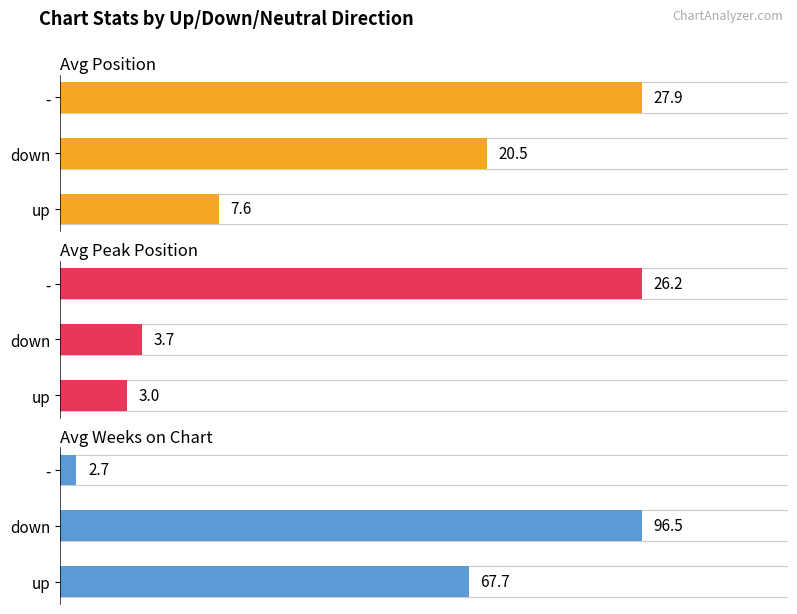

The value of Avg Peak Position at up is 3.0. True or false?

True